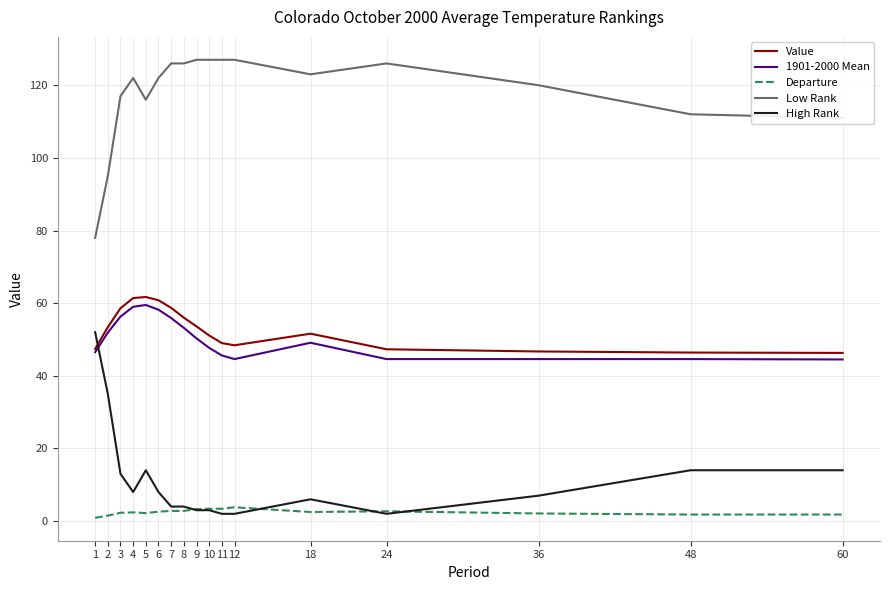

What is the difference between the maximum and minimum values in the 1901-2000 Mean series?

15.0